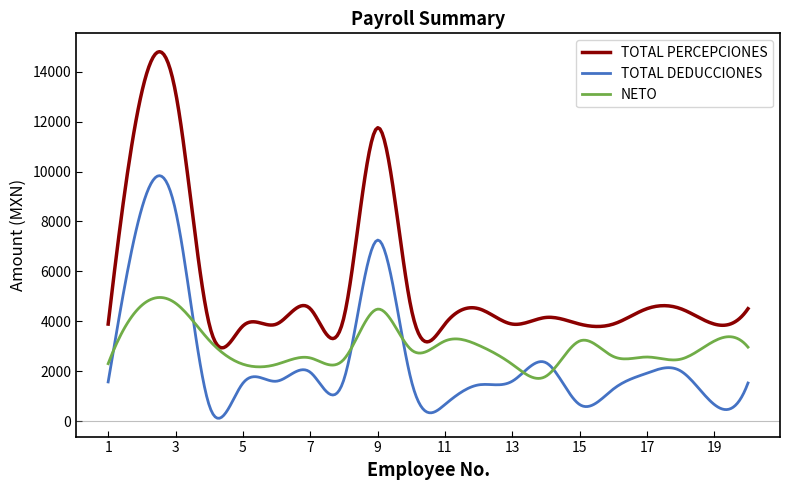

True or false: TOTAL PERCEPCIONES and TOTAL DEDUCCIONES cross at least once.

False